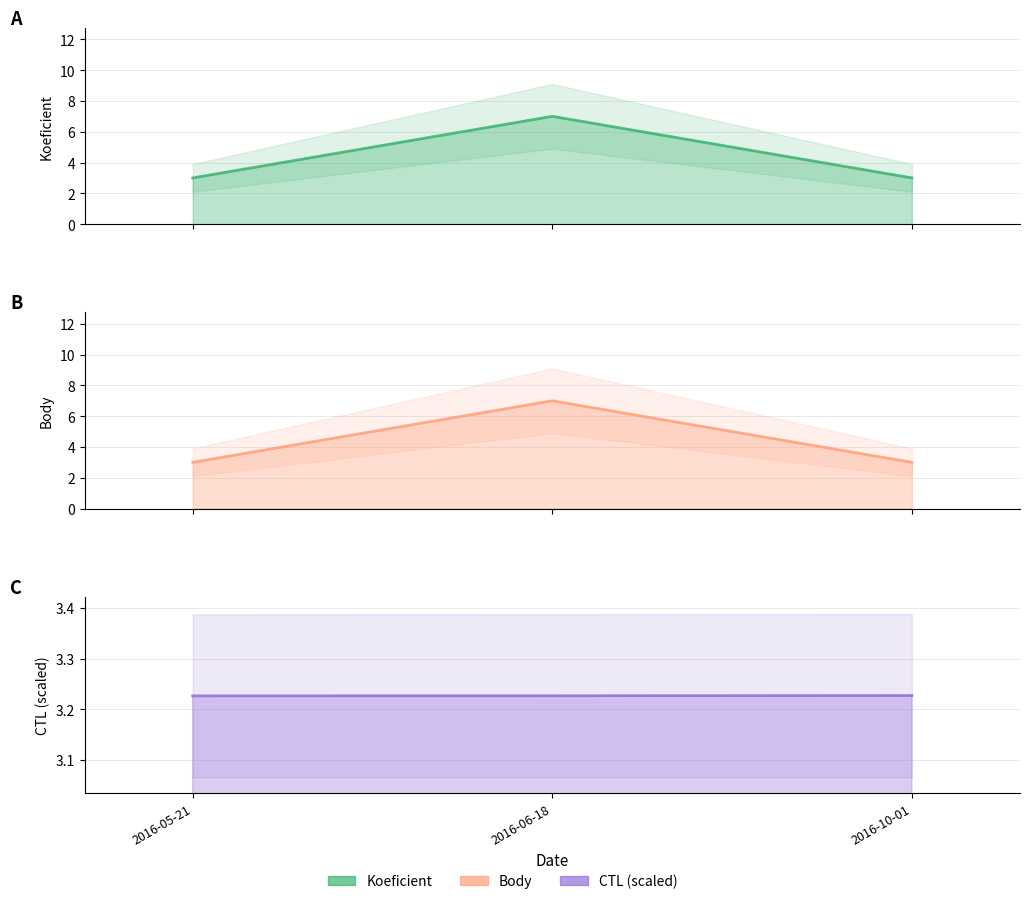

What is the label of the 2nd point from the left?

2016-06-18